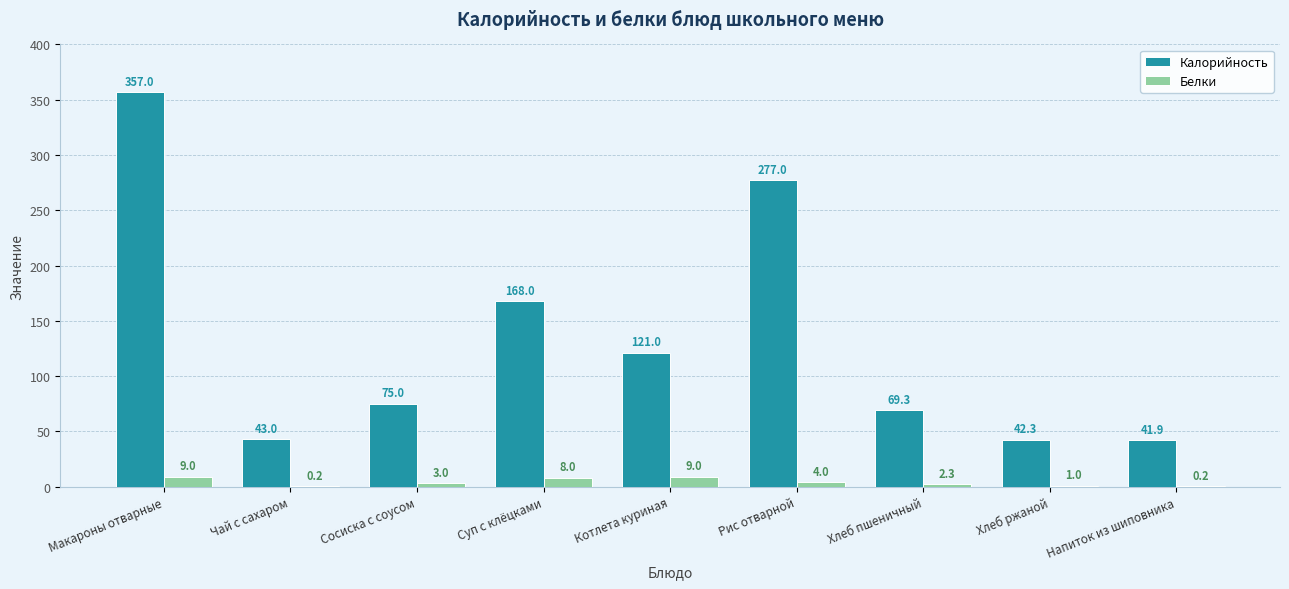

True or false: Белки has a value of 9.0 at Котлета куриная.

True